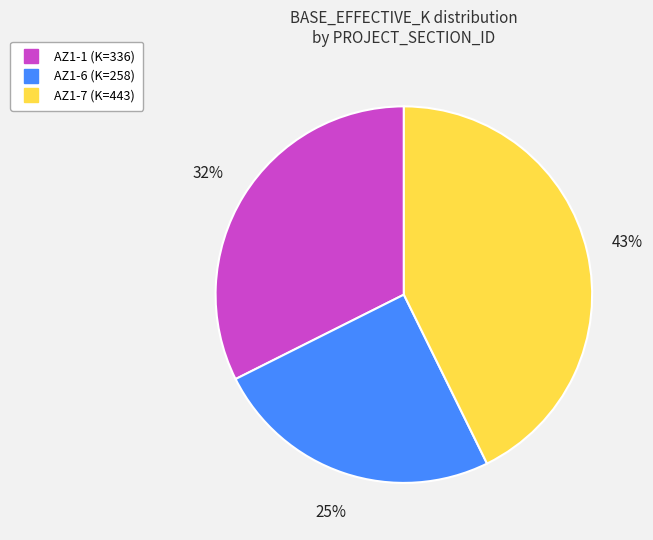

How many slices are in this pie chart?

3